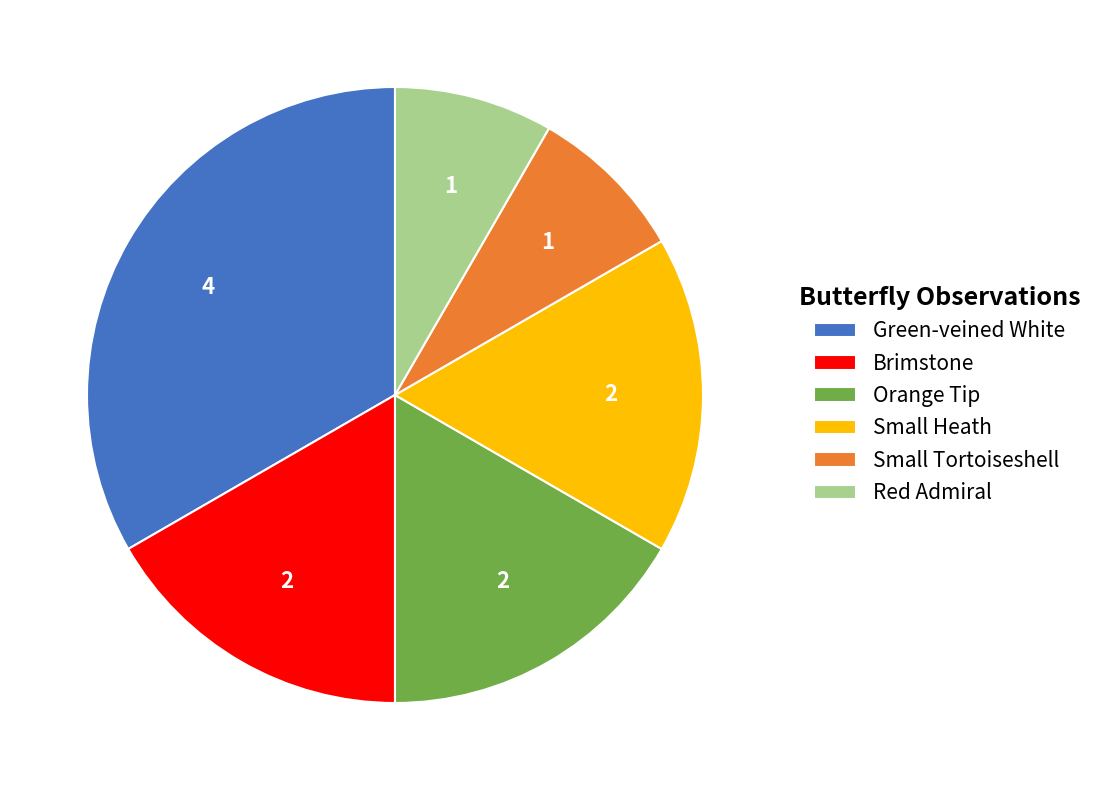

Is it true that Small Heath is 17% of the pie?

True